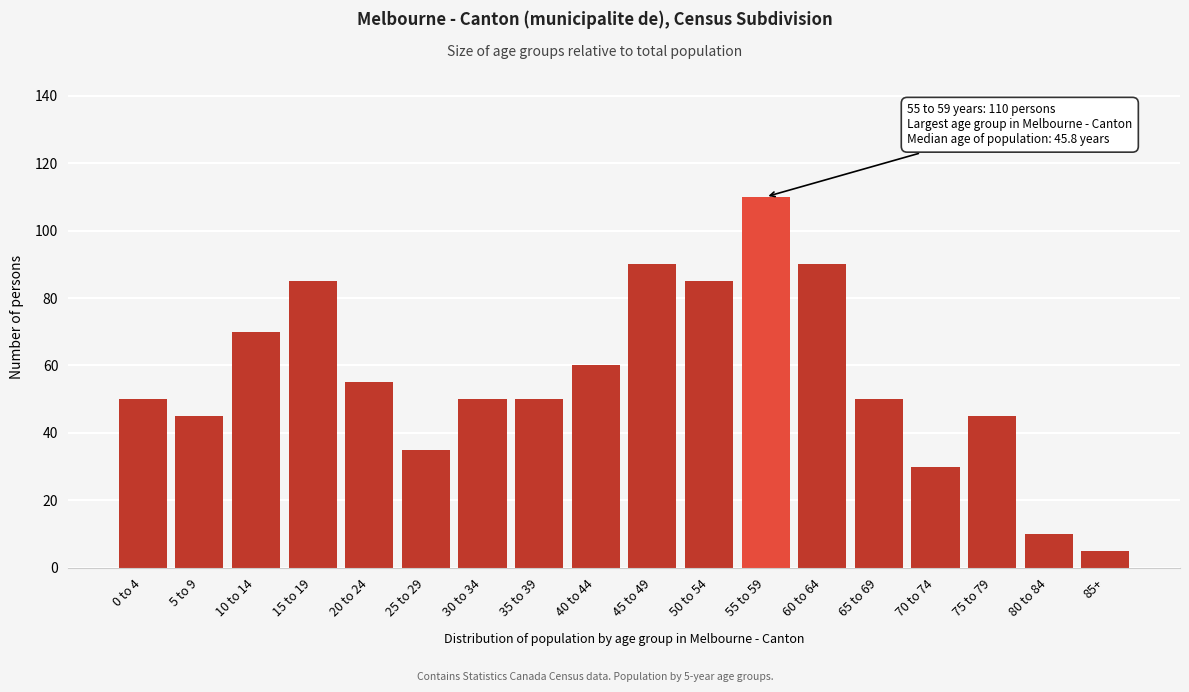

Reading right to left, list all the values displayed in this chart.

5	10	45	30	50	90	110	85	90	60	50	50	35	55	85	70	45	50